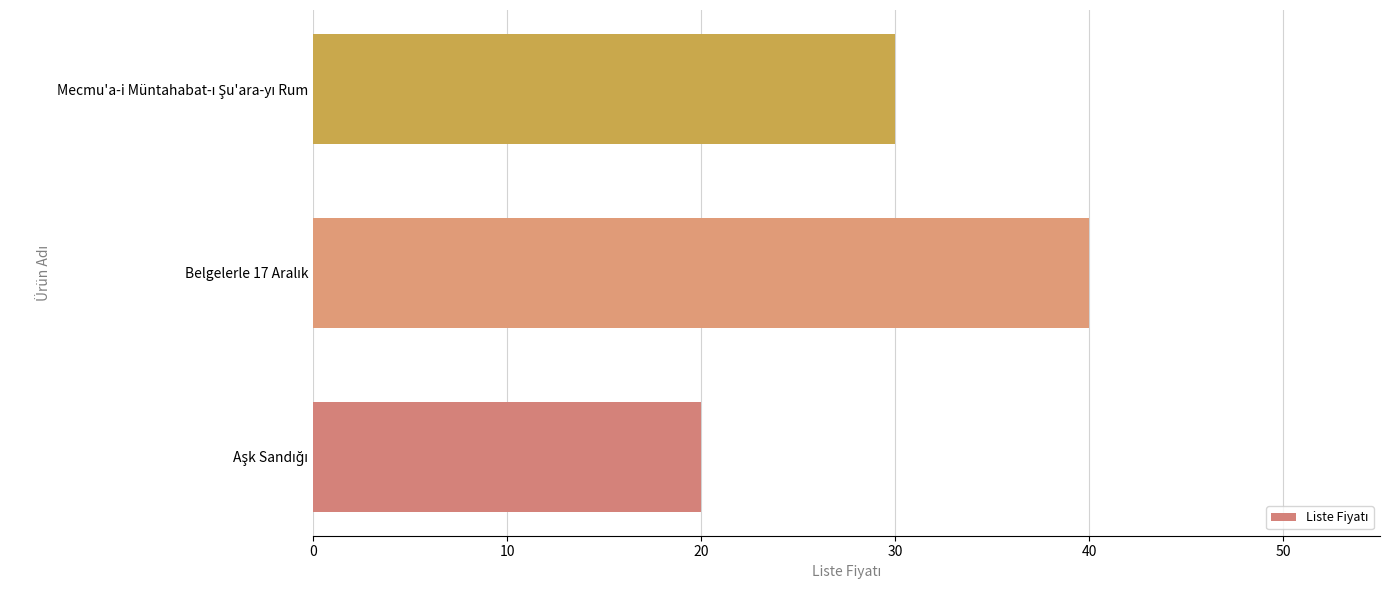

What is the sum of all values?

90